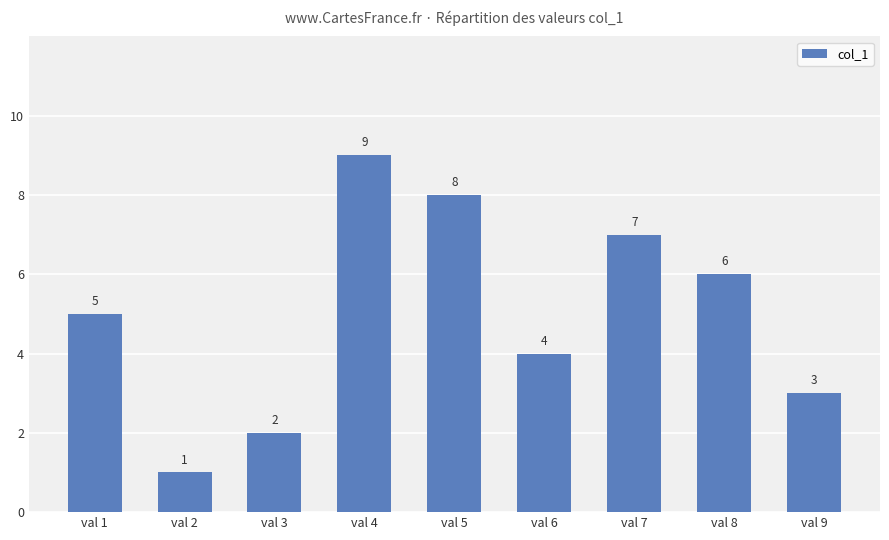

What is the value of the 5th bar from the left?

8